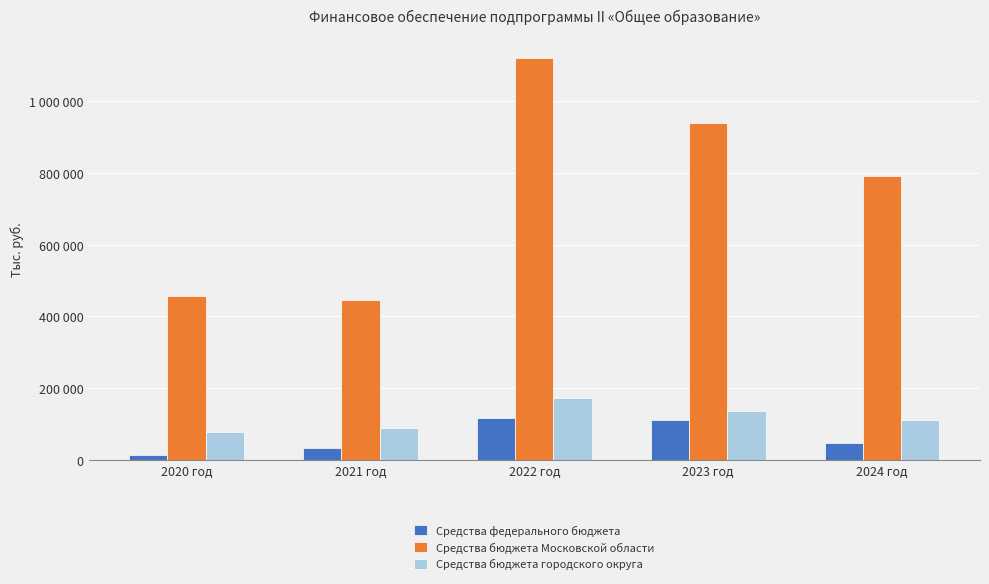

Which series changed the most between 2021 год and 2023 год?

Средства бюджета Московской области